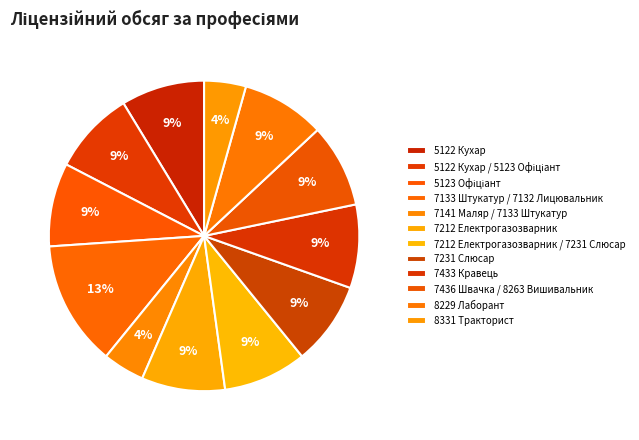

To the nearest percent, what is the combined percentage of 7141 Маляр / 7133 Штукатур and 5122 Кухар?

13%